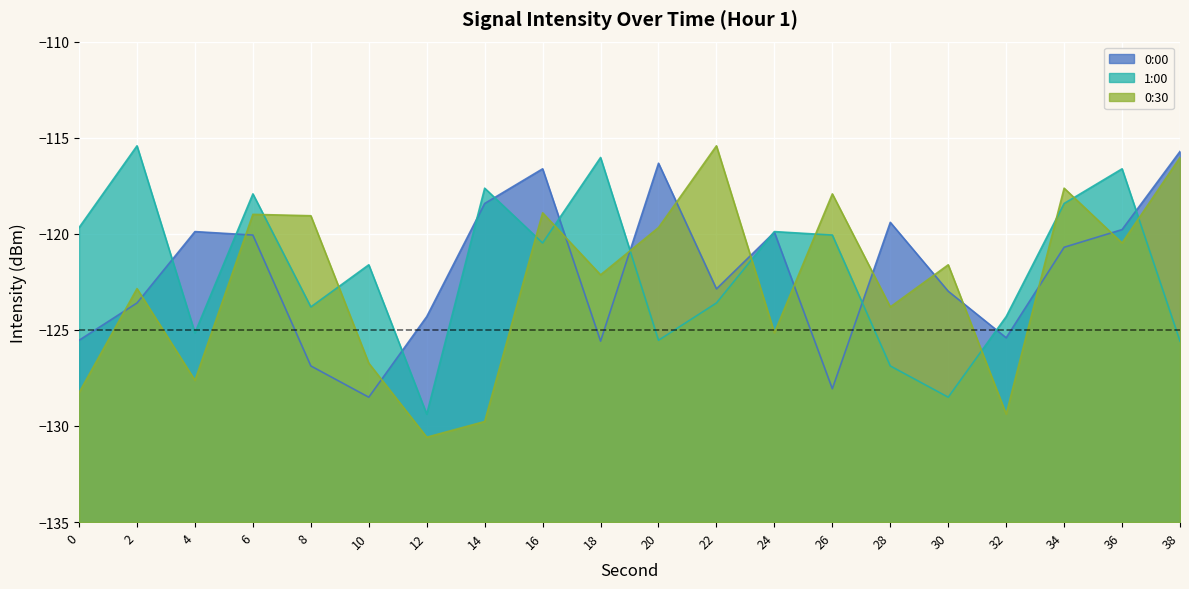

What is the value of the 1:00 point at the 2nd from the left?

-115.4